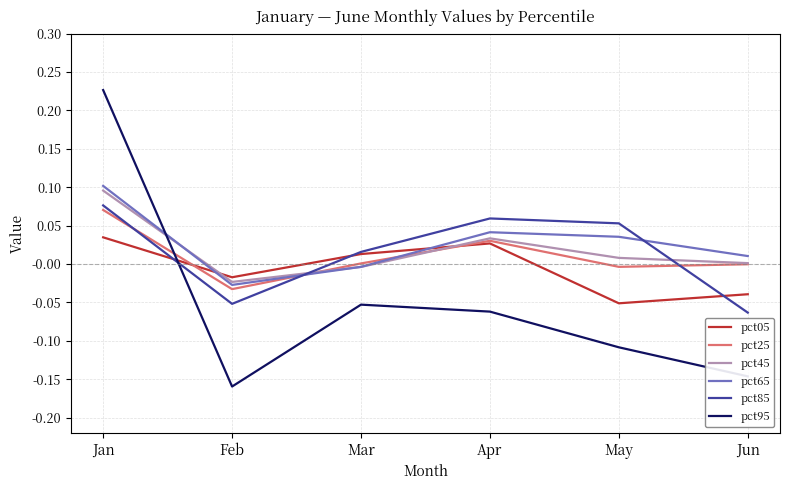

How many interior local peaks does the pct05 series have?

1